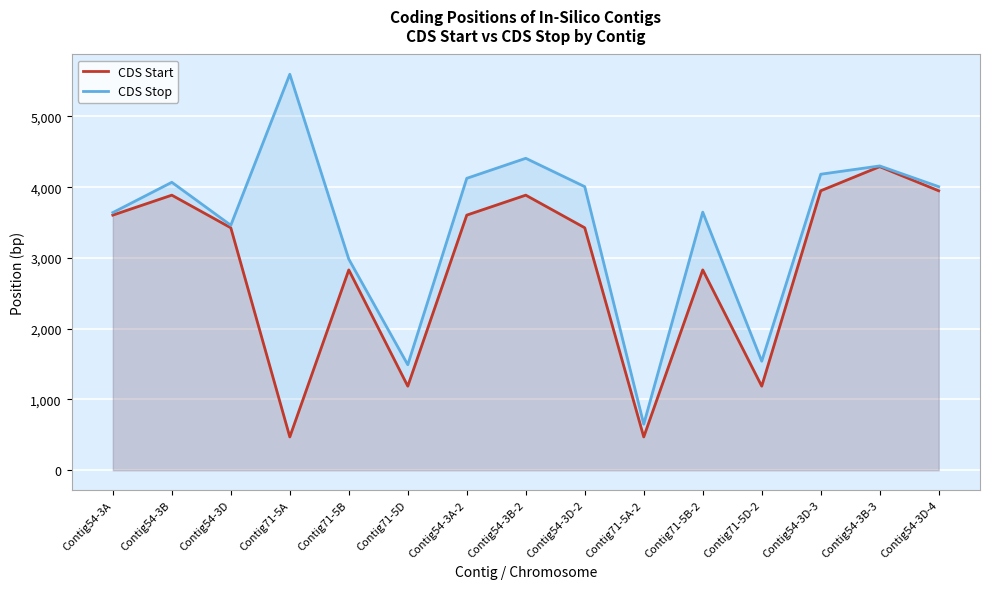

What is the difference between the highest and lowest values at Contig71-5A?

5124